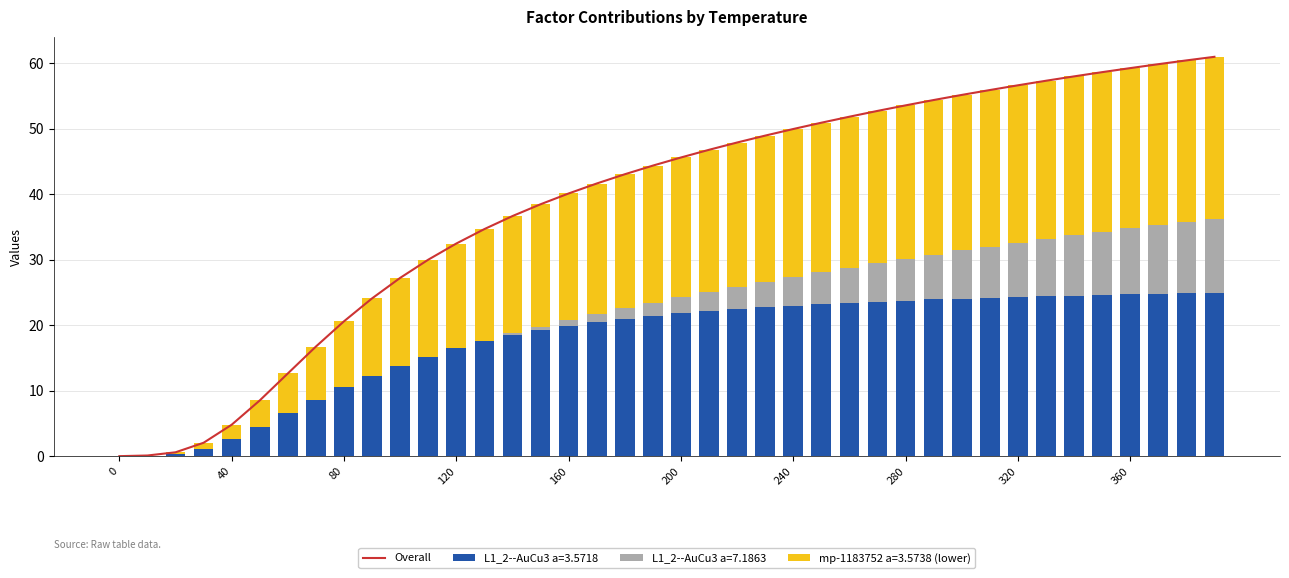

Where is the data nearest to the value 30?

11